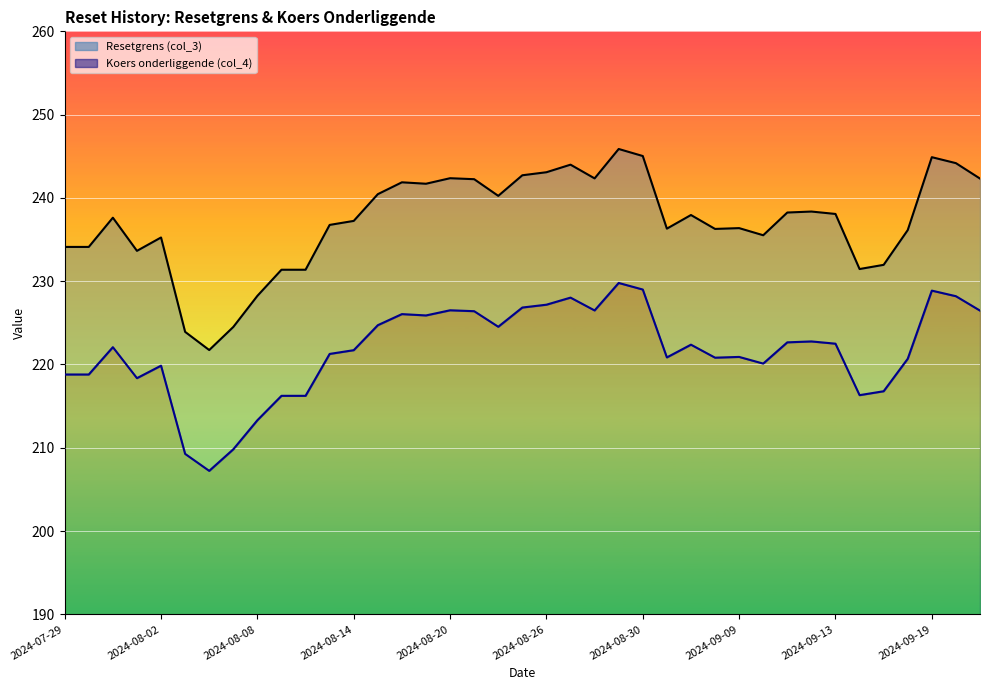

What is the value of the Resetgrens (col_3) point at the 1st from the left?

234.1